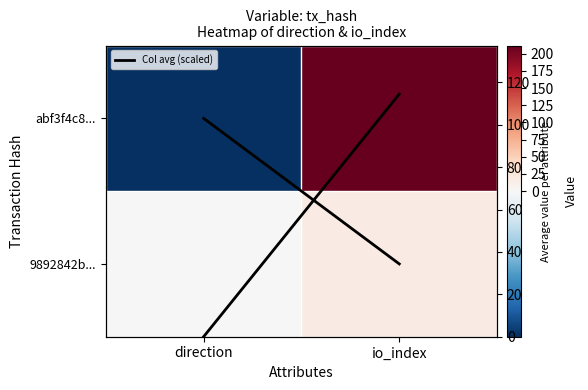

What is the sum of the Col avg values at io_index and direction?

114.5